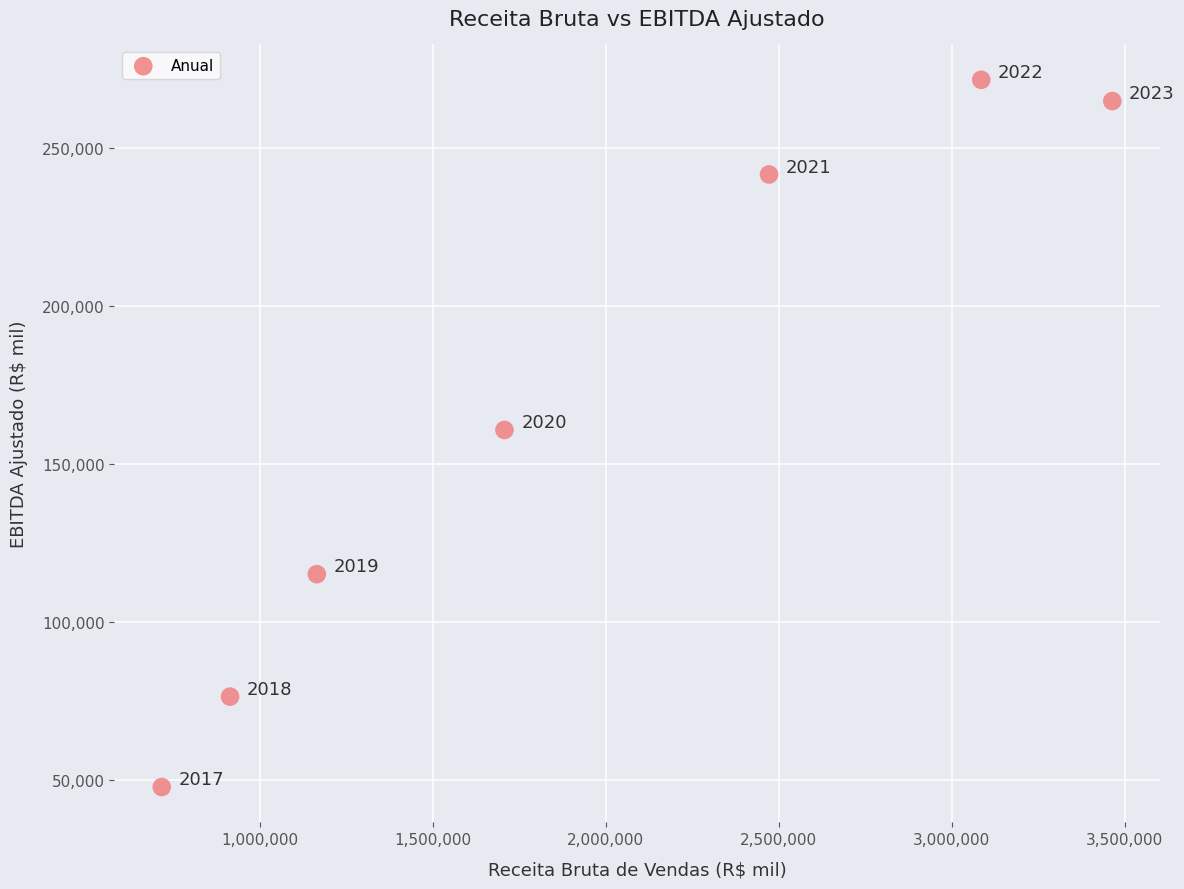

What is the average Y value?

168285